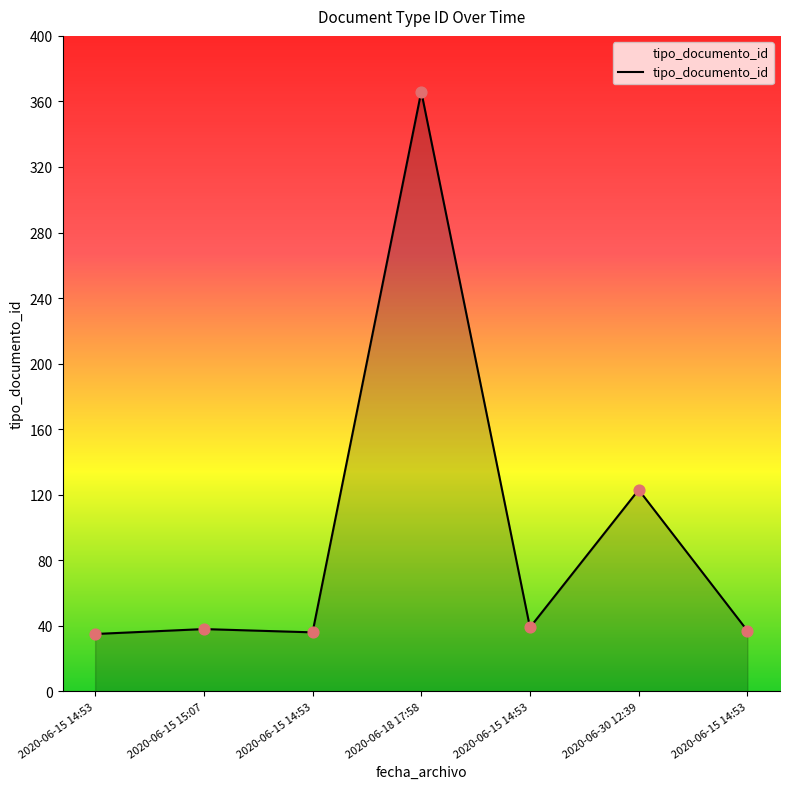

What is the change in value from 2020-06-15 15:07 to 2020-06-30 12:39?

+85